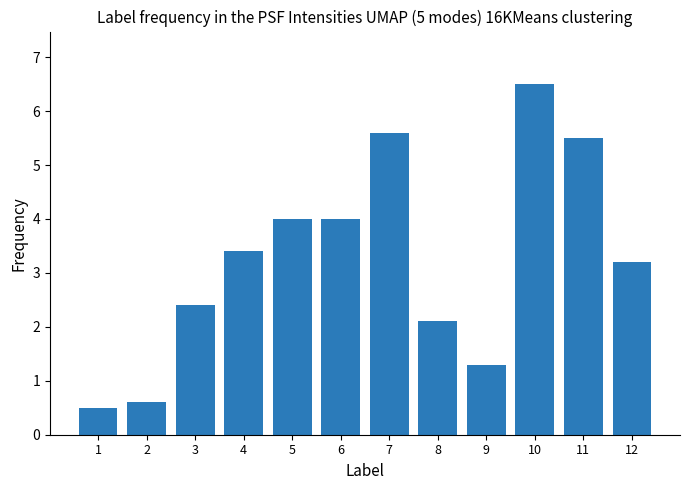

The value at 12 is 3.2. True or false?

True